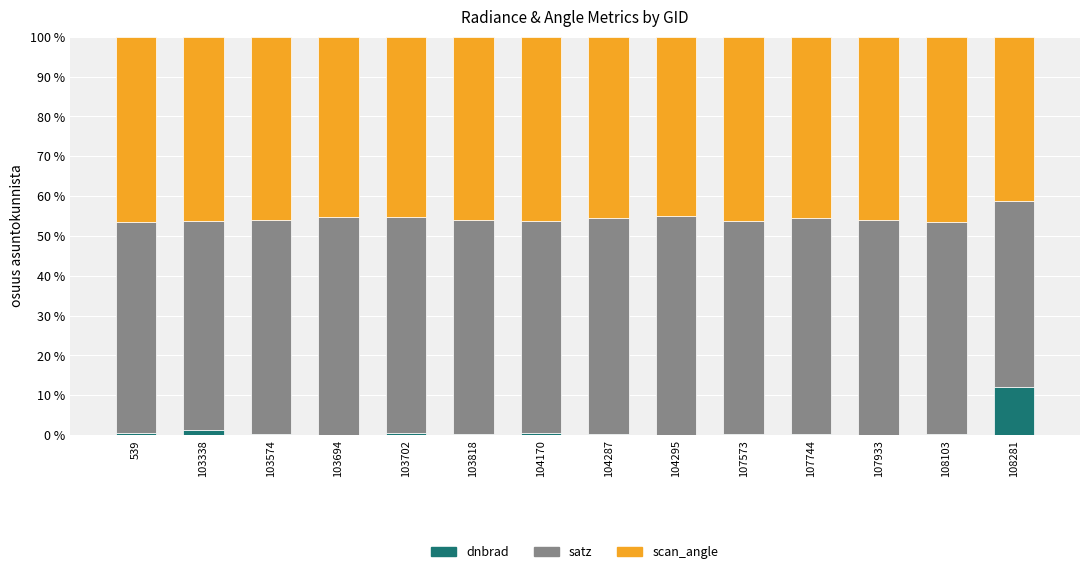

What is the maximum value for dnbrad?

12.2